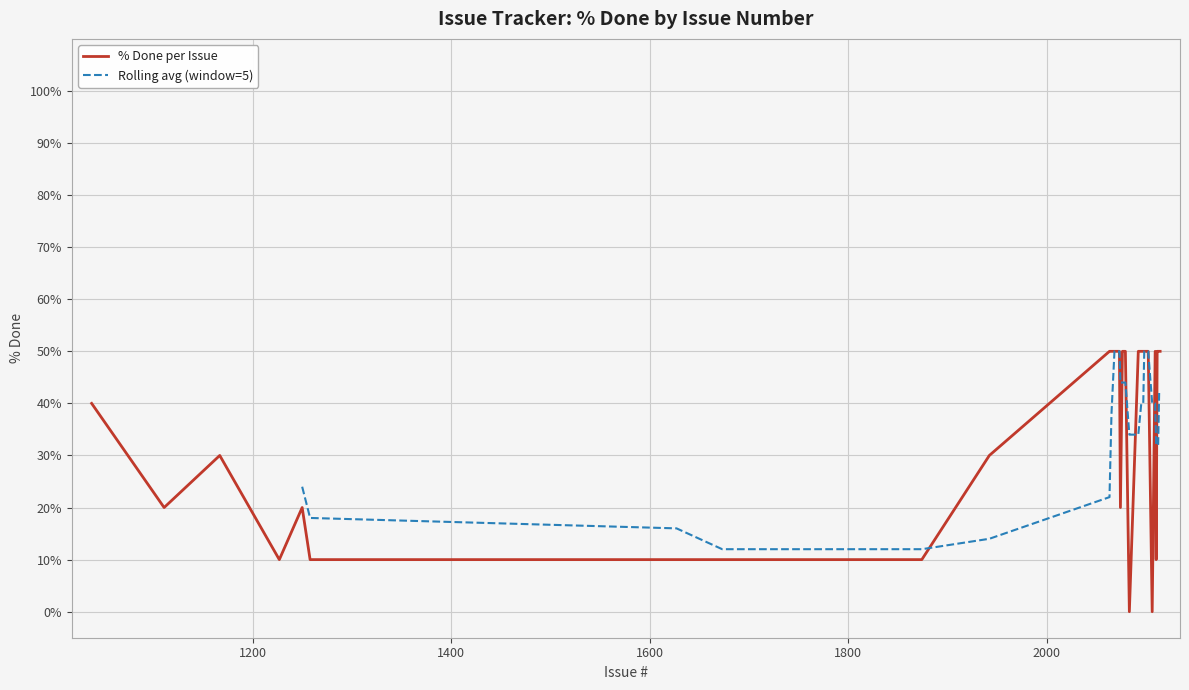

What is the ratio of the value at 2064 to the value at 1167?

1.7